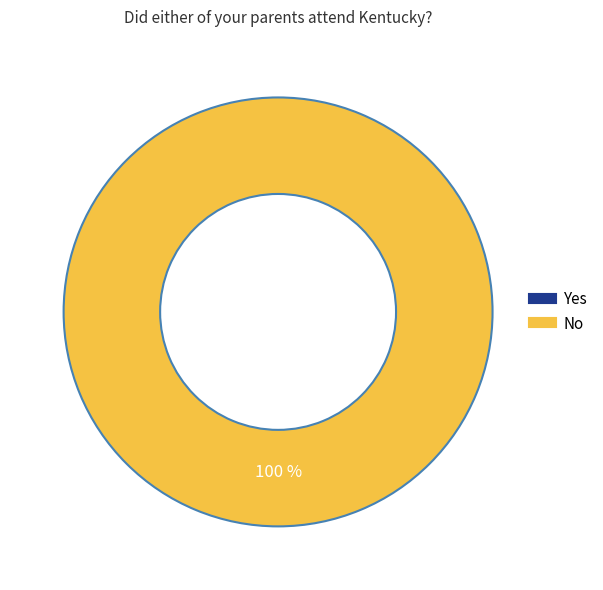

Which category has the biggest portion of the pie?

No